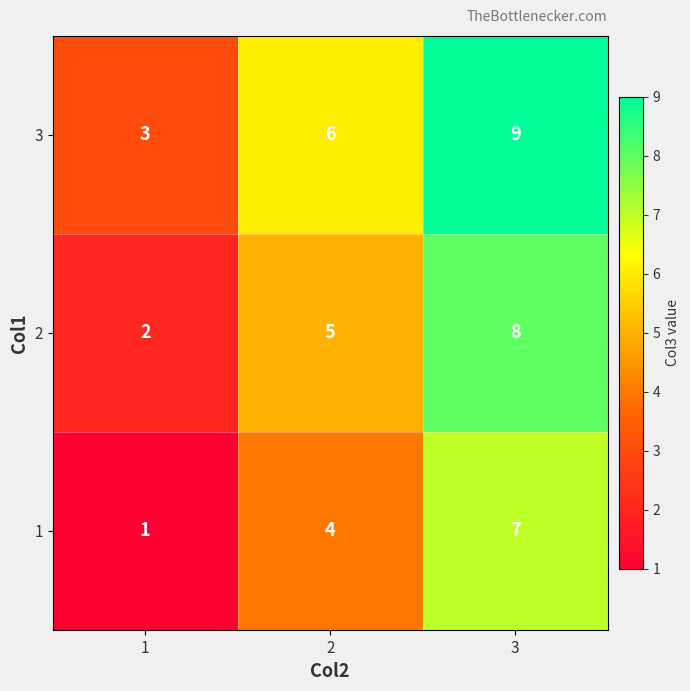

What is the sum of the 2 values at 1 and 2?

7